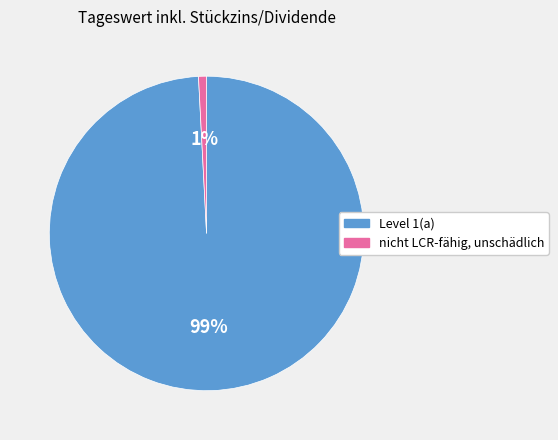

True or false: nicht LCR-fähig, unschädlich accounts for 1% of the total.

True